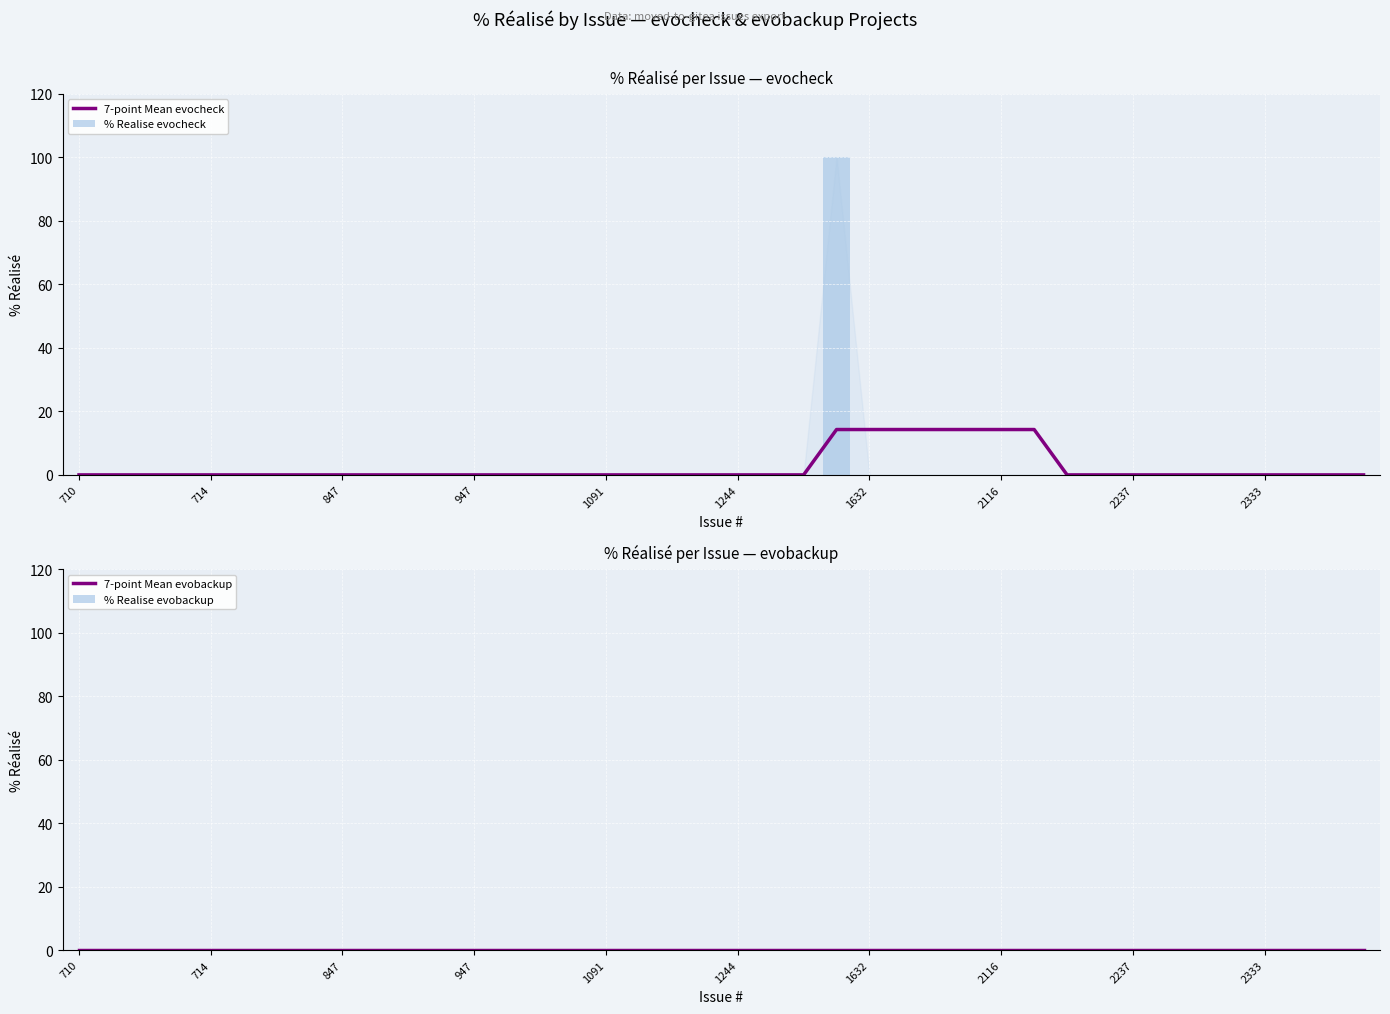

Which category has the lowest value in the % Realise evobackup series?

710